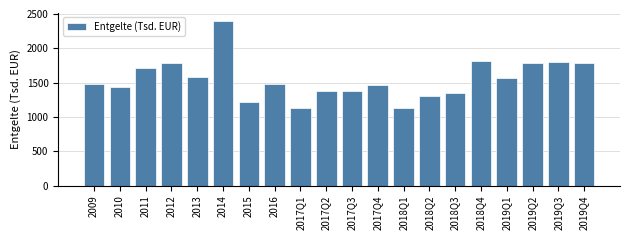

What is the smallest value displayed?

1132.0